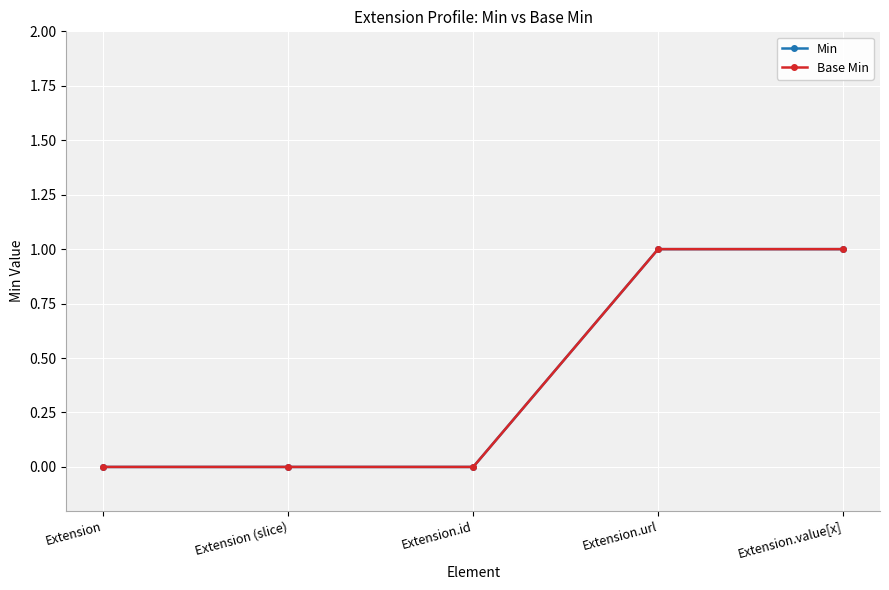

Count the Min values in the range 0 to 1.

5